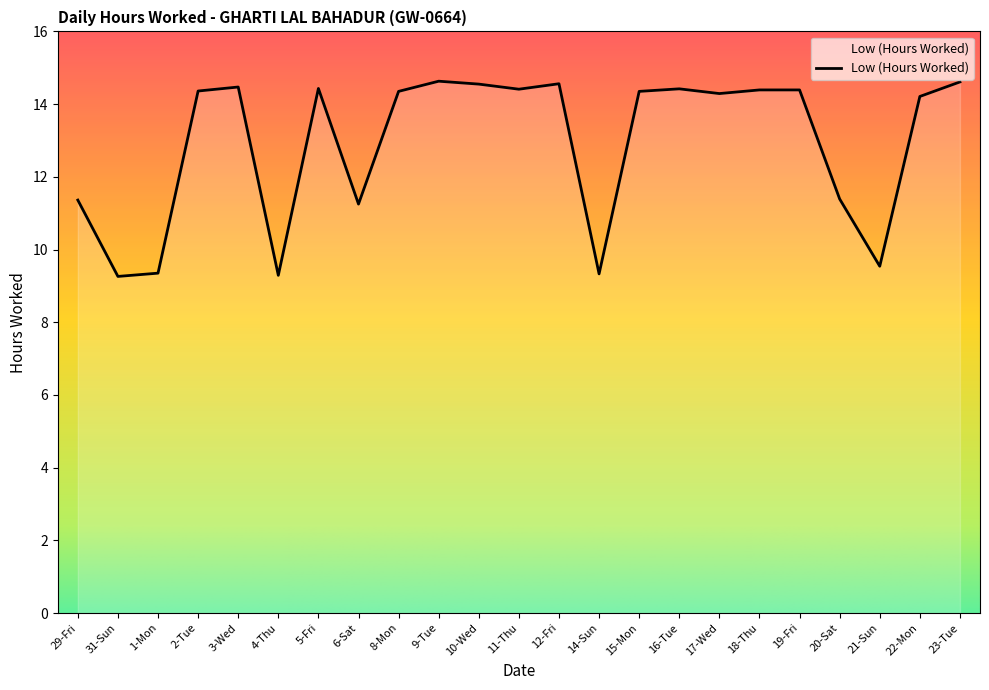

The value at 6-Sat is 5.7. True or false?

False